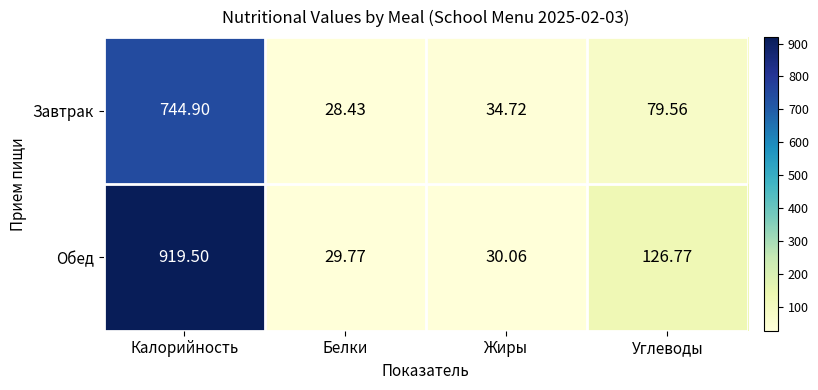

What is the total value across all series at Жиры?

64.8